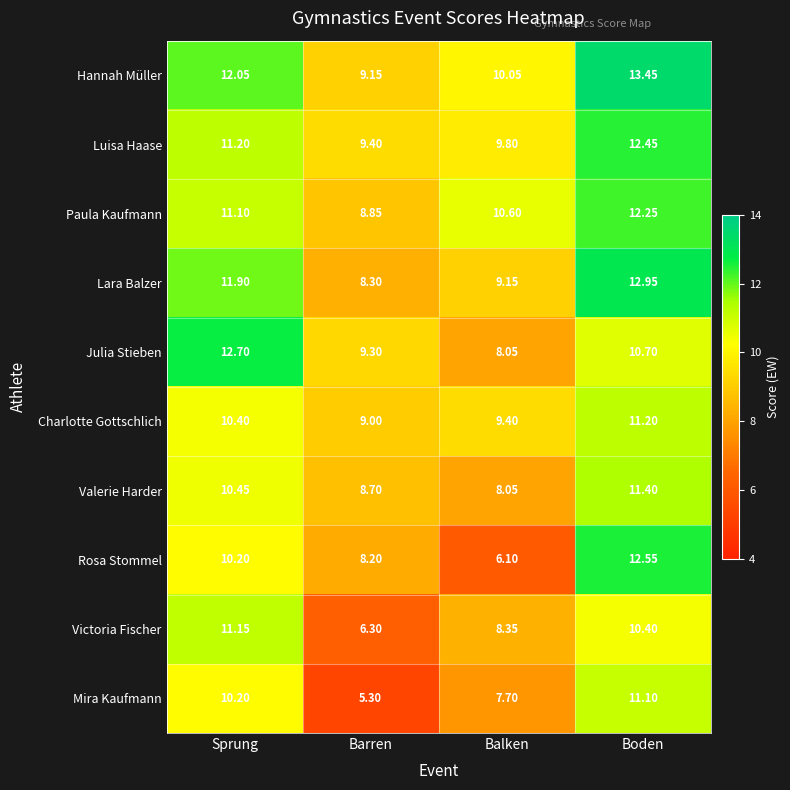

Which label corresponds to the largest value in the chart?

Boden